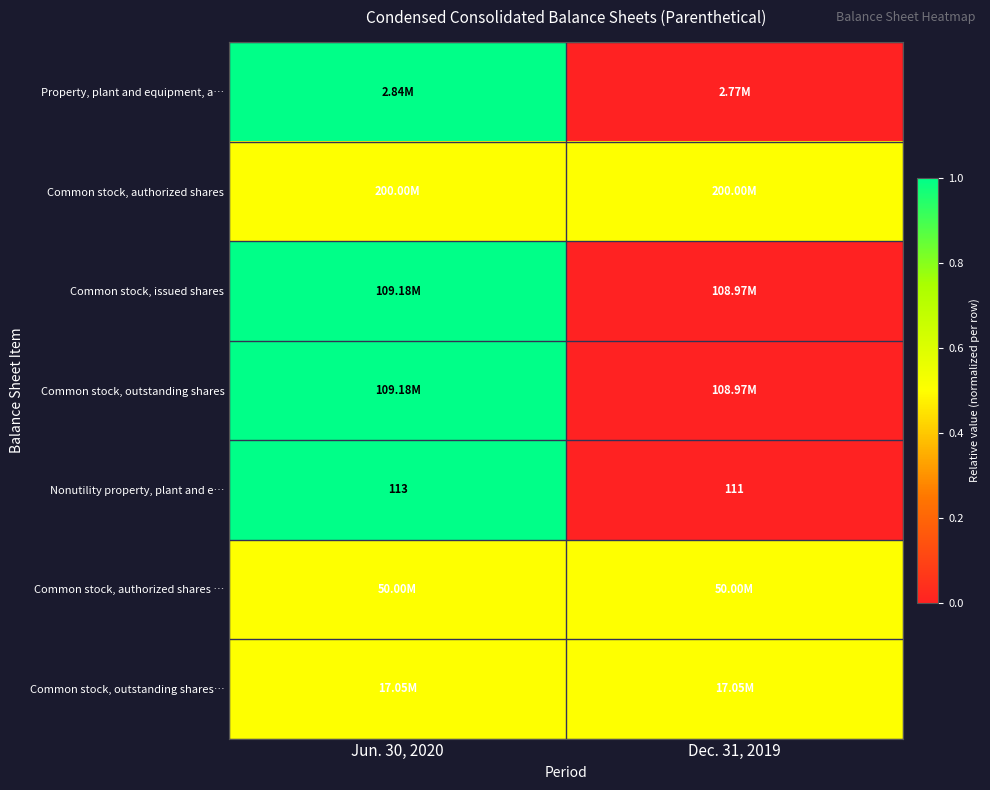

What is the difference between the maximum and minimum values in the Nonutility property, plant and e… series?

2.0